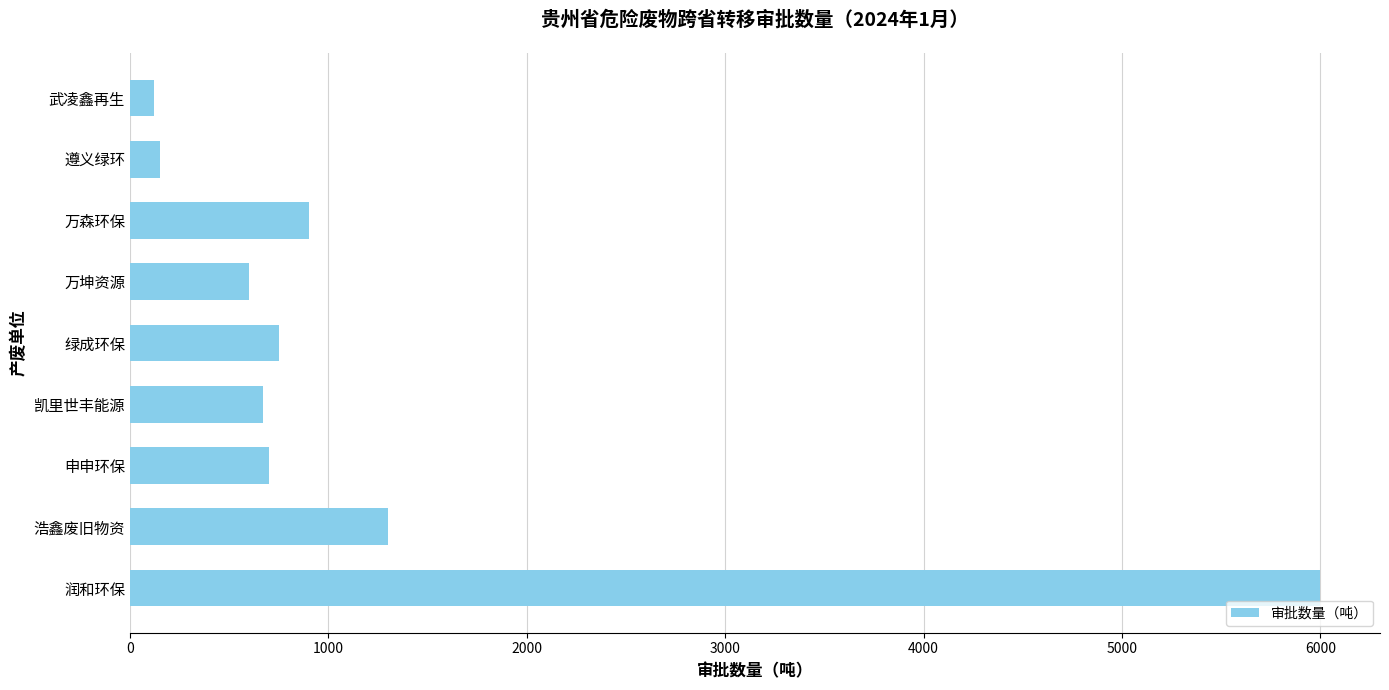

What is the difference between the maximum and minimum values?

5880